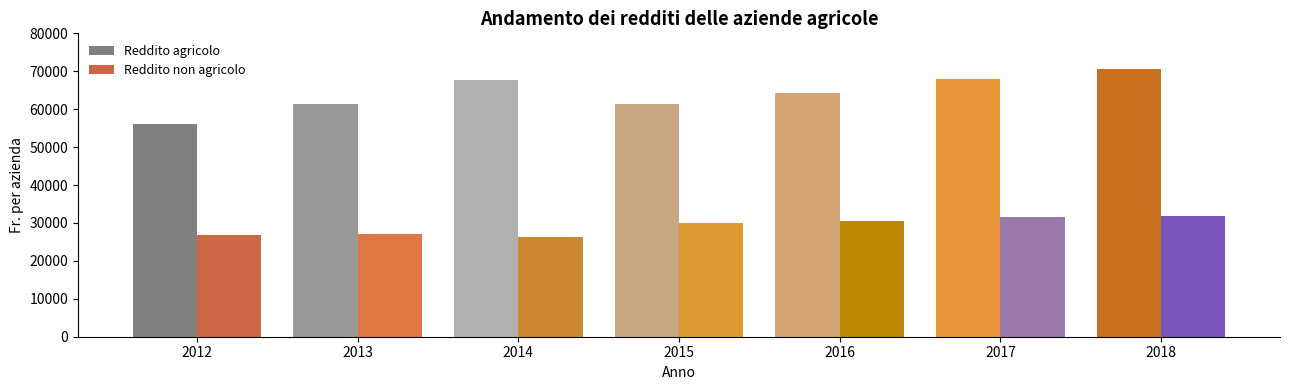

How many data points does each series have?

7